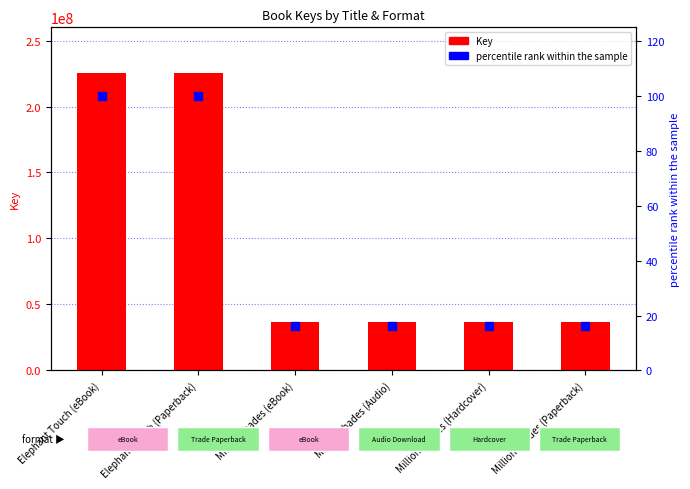

Which series contains the highest Y value?

Key